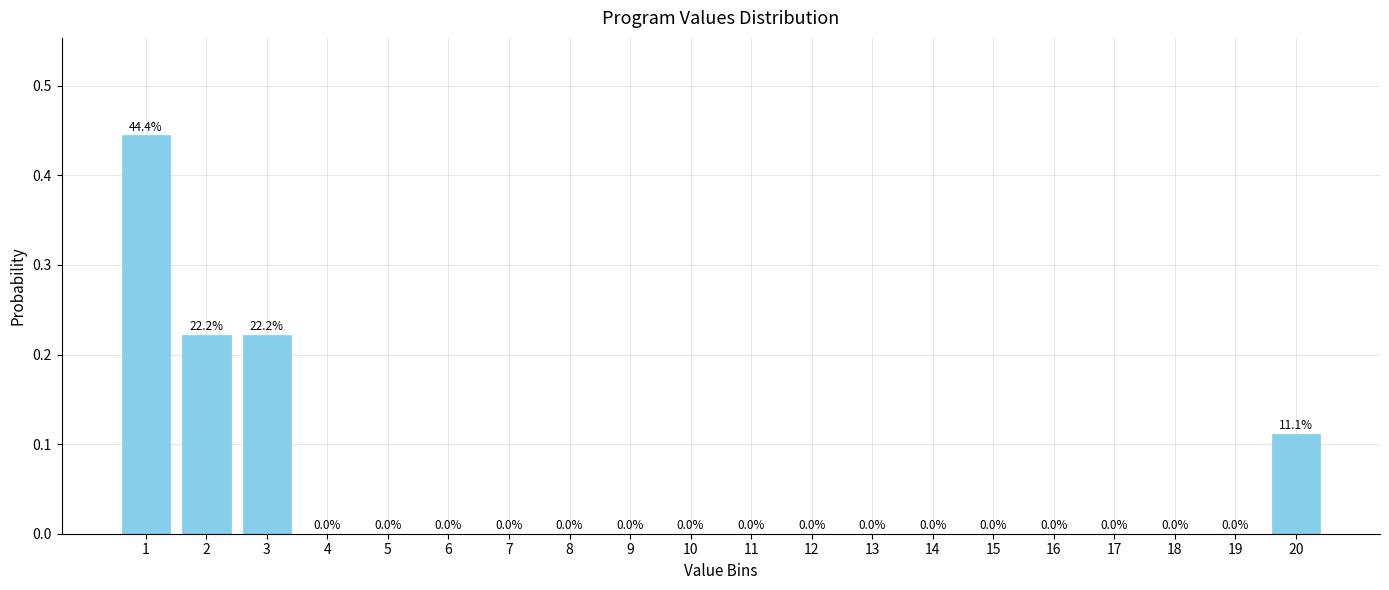

Is it true that the value at 6 is -0.3?

False